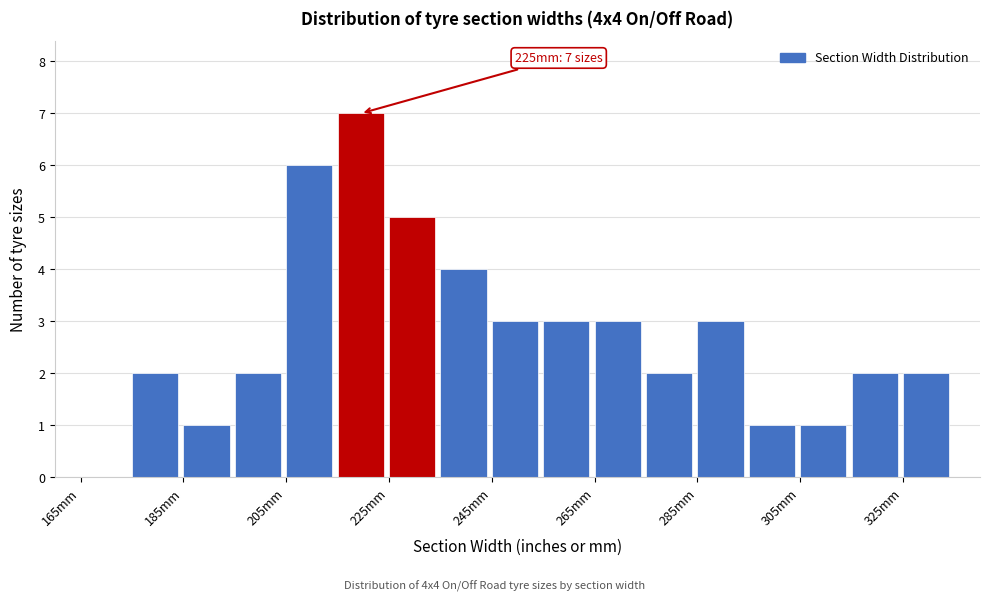

Which range on the x-axis has the tallest bar?

215 to 225